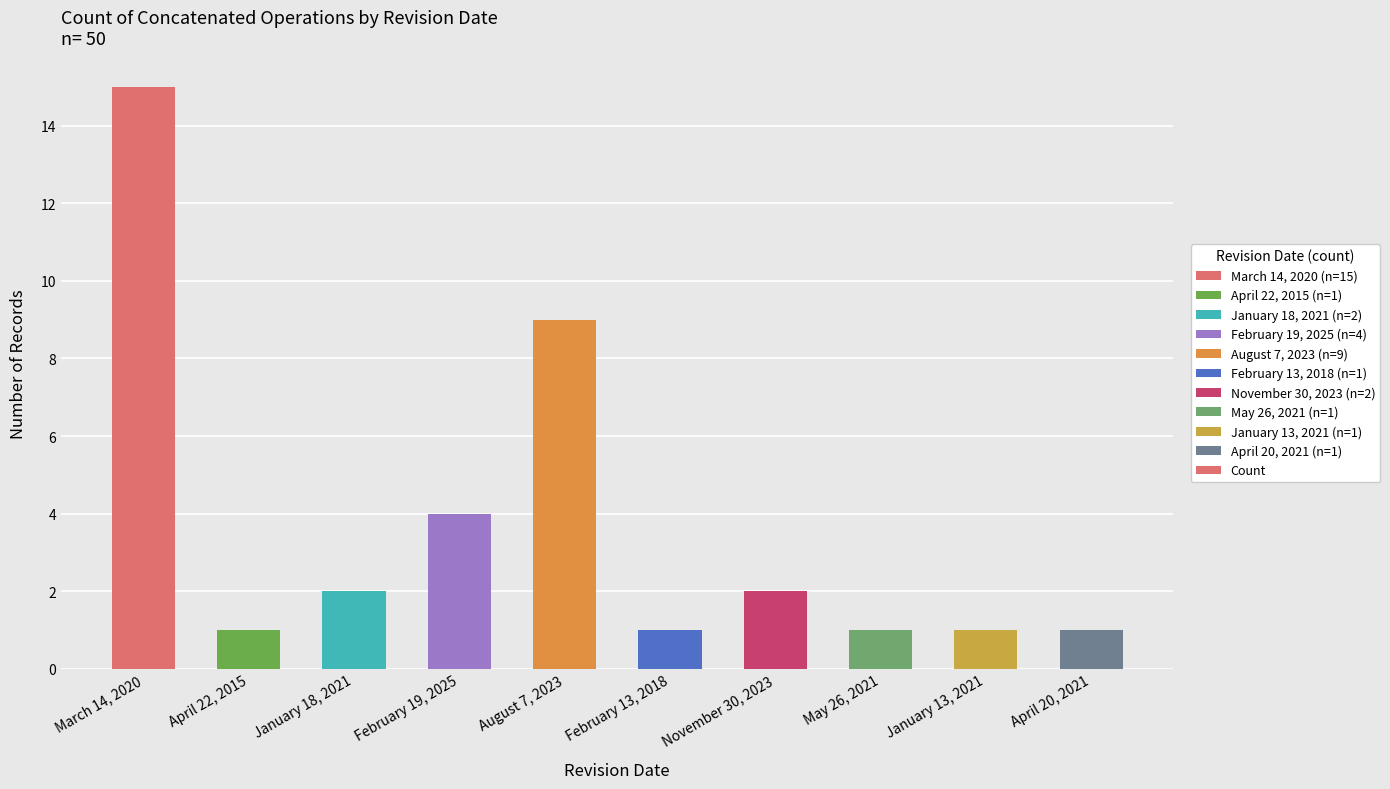

The chart shows a value of 2 at January 13, 2021. True or false?

False